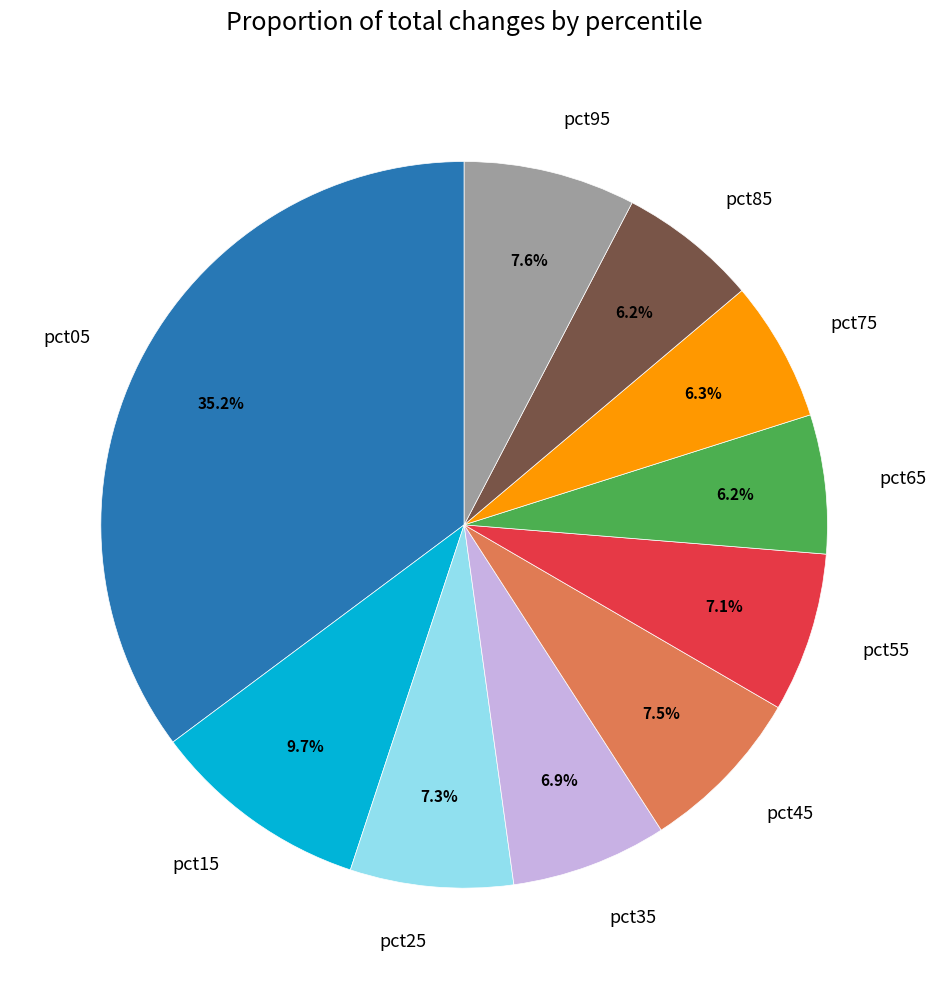

What portion of the pie excludes pct15?

90.3%